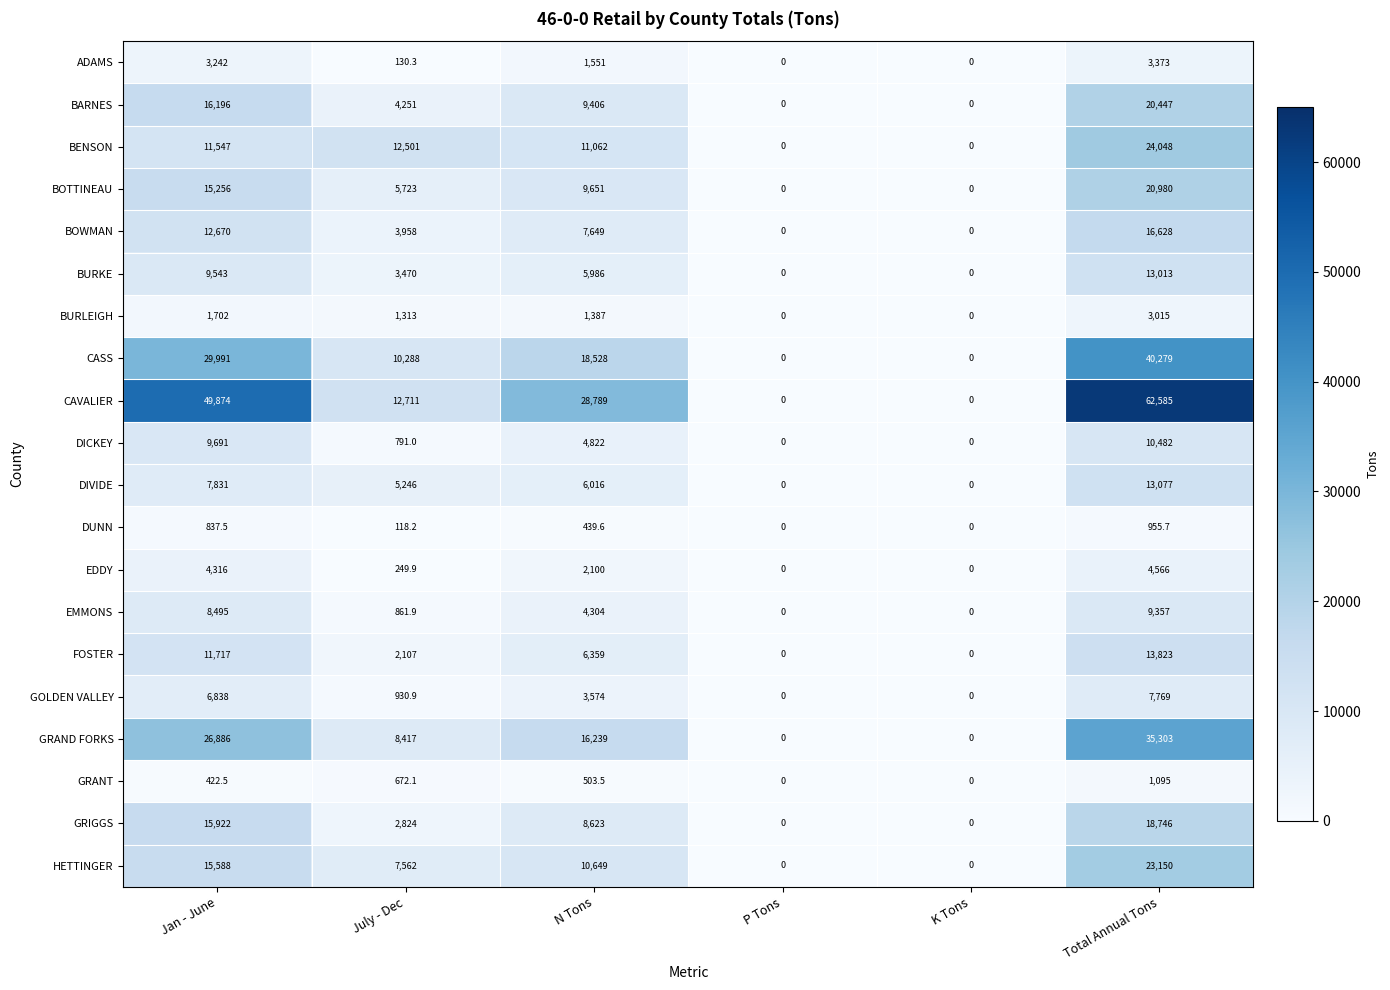

True or false: BURKE has a value of 0.0 at K Tons.

True